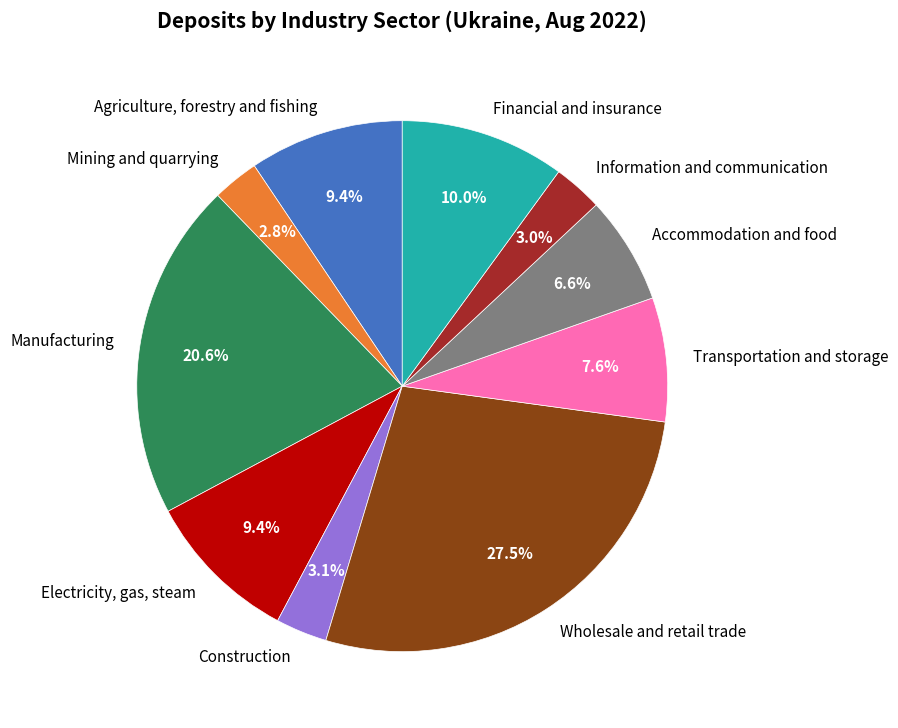

Which slice is the largest?

Wholesale and retail trade